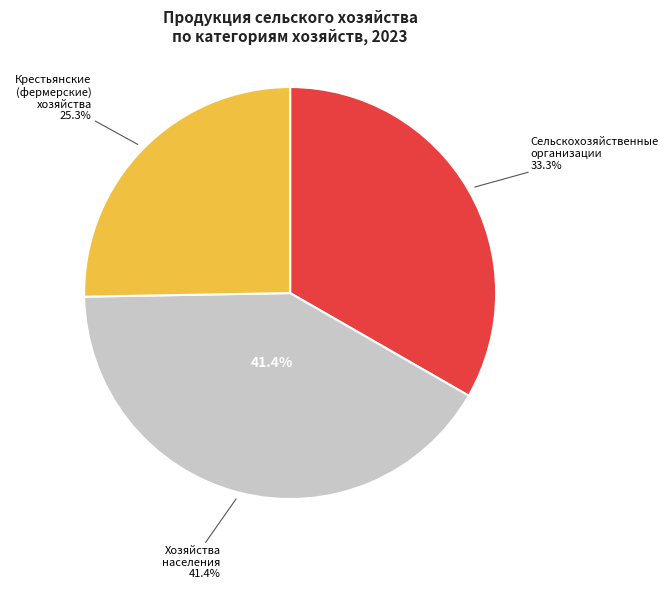

What percentage is the Крестьянские
(фермерские)
хозяйства slice, to the nearest percent?

25%